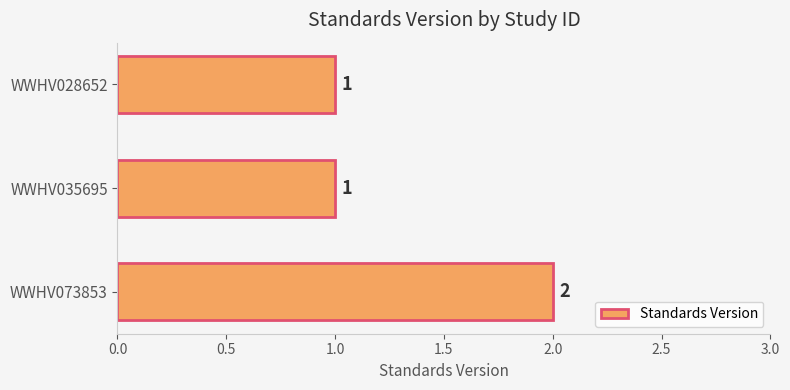

What is the sum of all values?

4